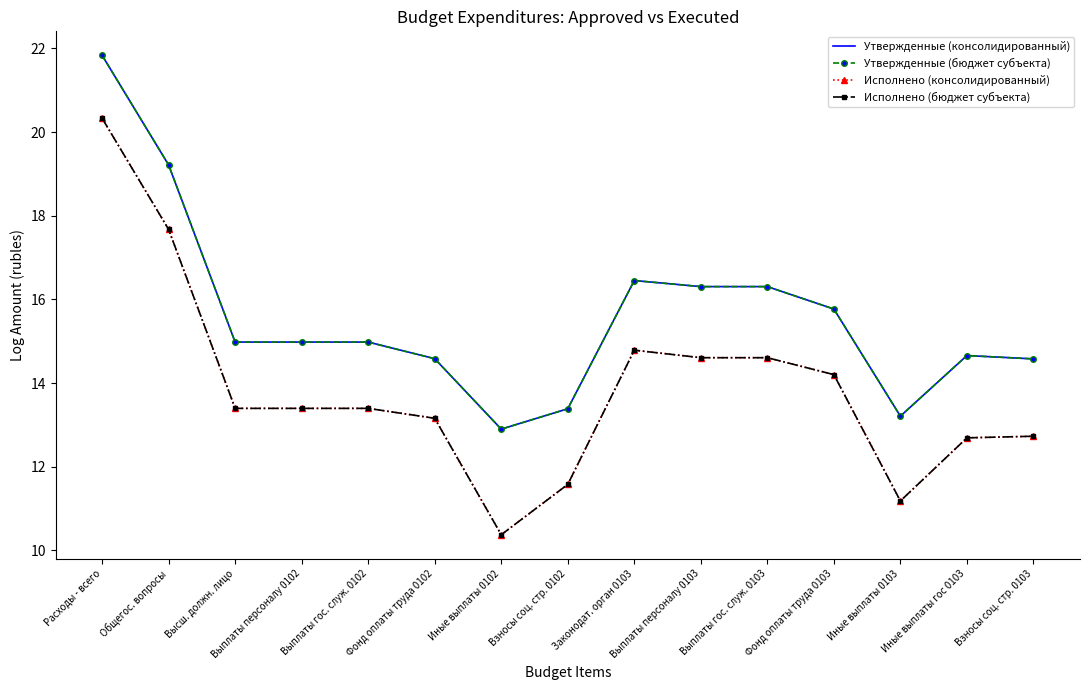

At which category is the sum across all series the highest?

Расходы - всего